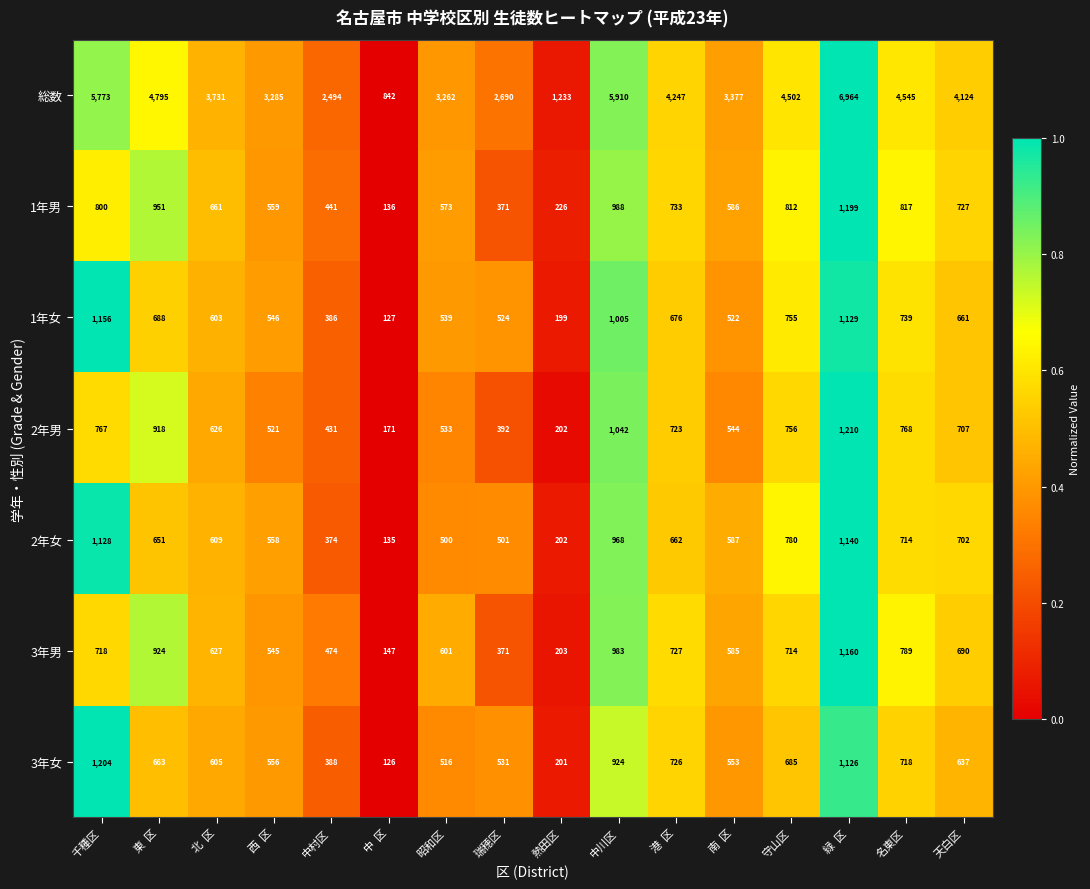

Between 中川区 and 名東区, which series saw the biggest shift?

総数